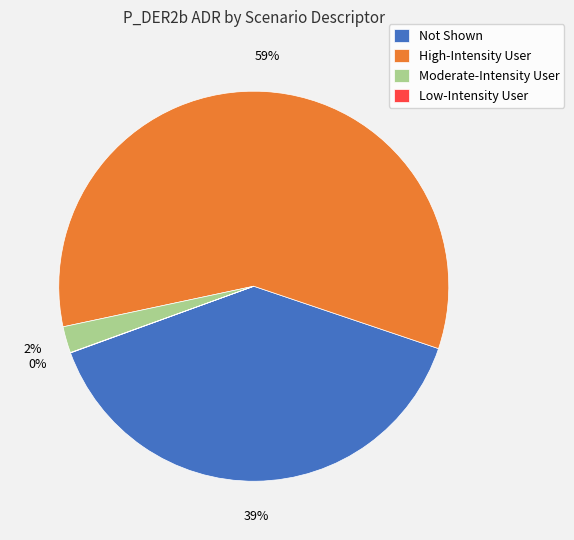

Is there any slice that represents more than half of the pie?

Yes